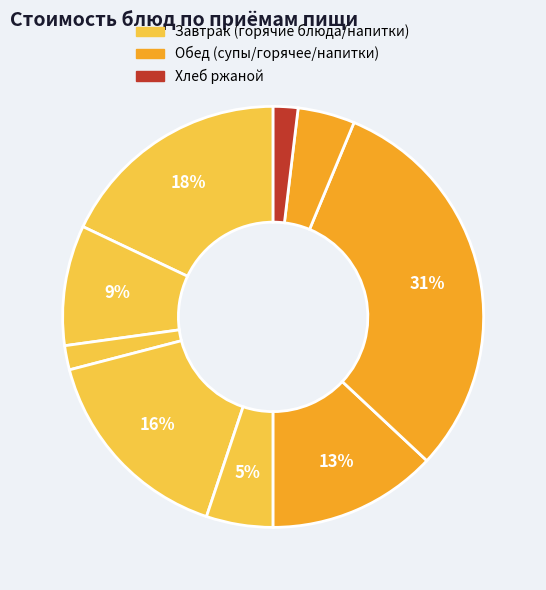

To the nearest percent, what is the difference between the largest and smallest slice percentages?

29%